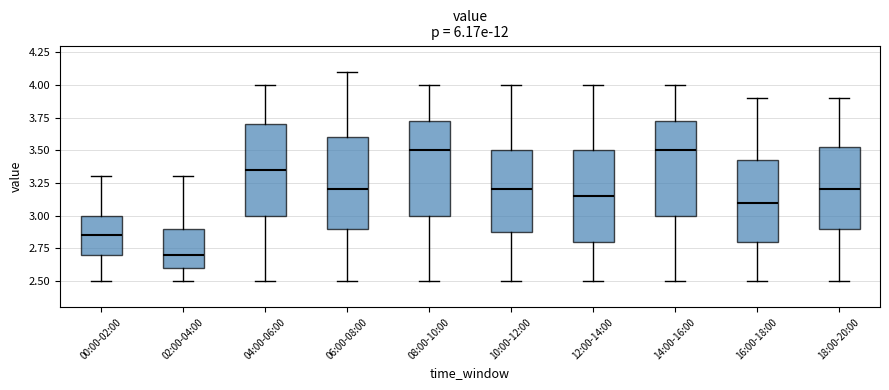

Where is the lower edge of the box for 16:00-18:00 on the y-axis? The values are not printed on the chart, so give them approximately, as read against the axis.

2.80